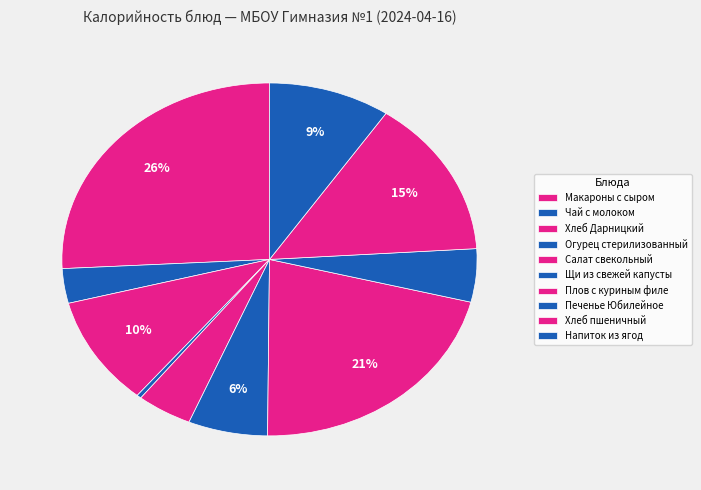

Count the number of slices in the pie.

10